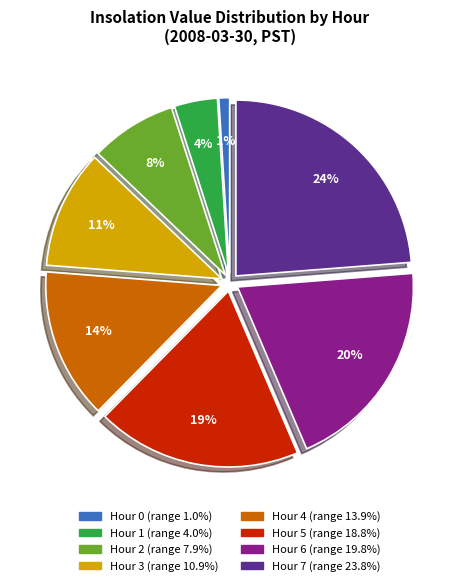

How many slices are in this pie chart?

8